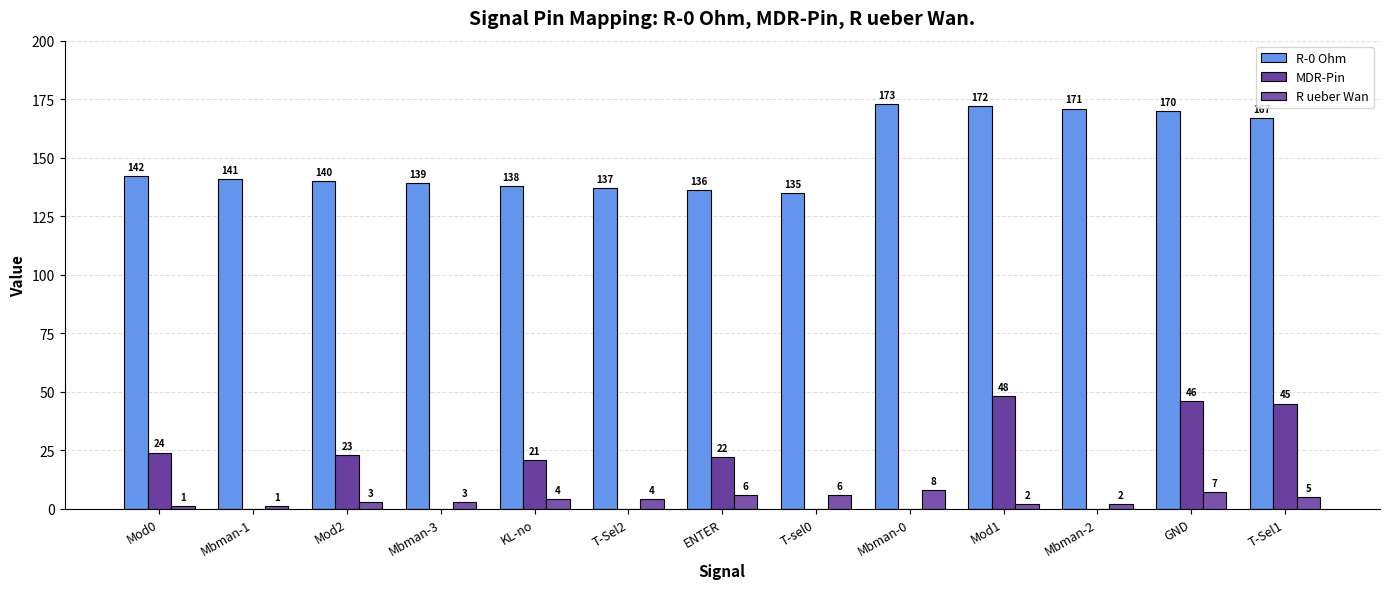

Reading left to right, transcribe all the data shown in this chart.

R-0 Ohm: 142	141	140	139	138	137	136	135	173	172	171	170	167
MDR-Pin: 24	0	23	0	21	0	22	0	0	48	0	46	45
R ueber Wan: 1	1	3	3	4	4	6	6	8	2	2	7	5